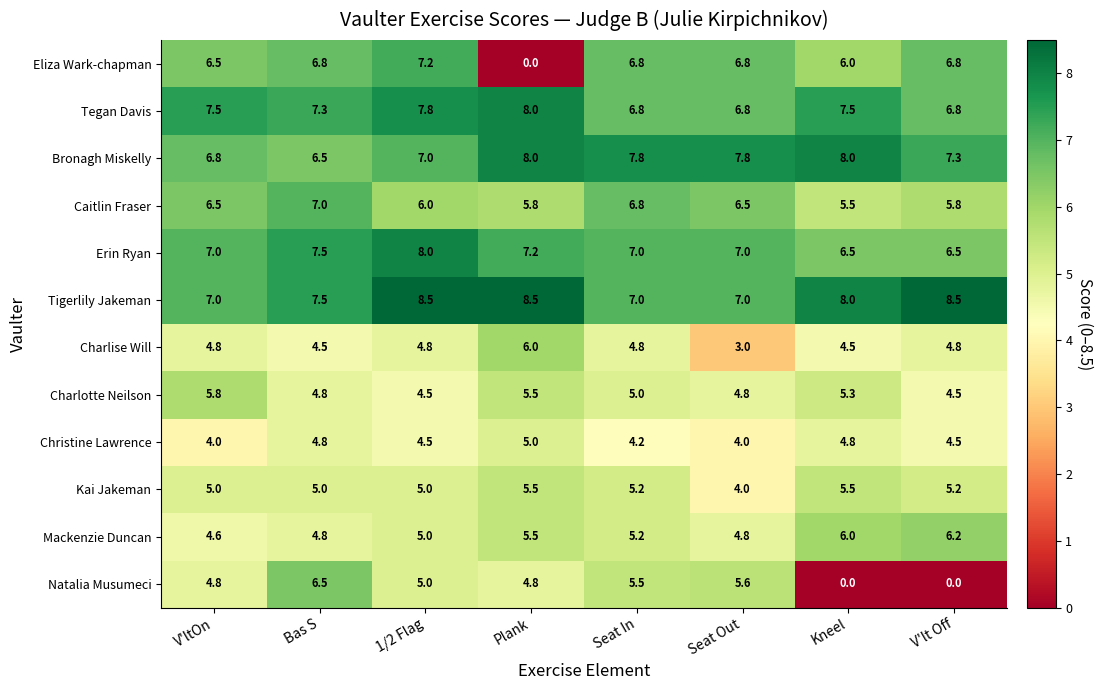

Which series has the largest total across all categories?

Tigerlily Jakeman